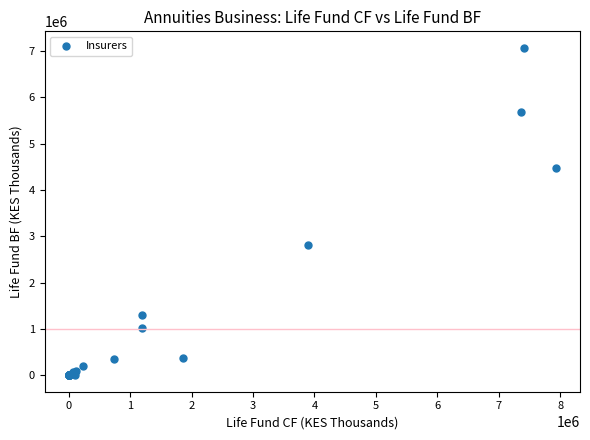

What Y value in the scatter plot is closest to 3537304?

2804538